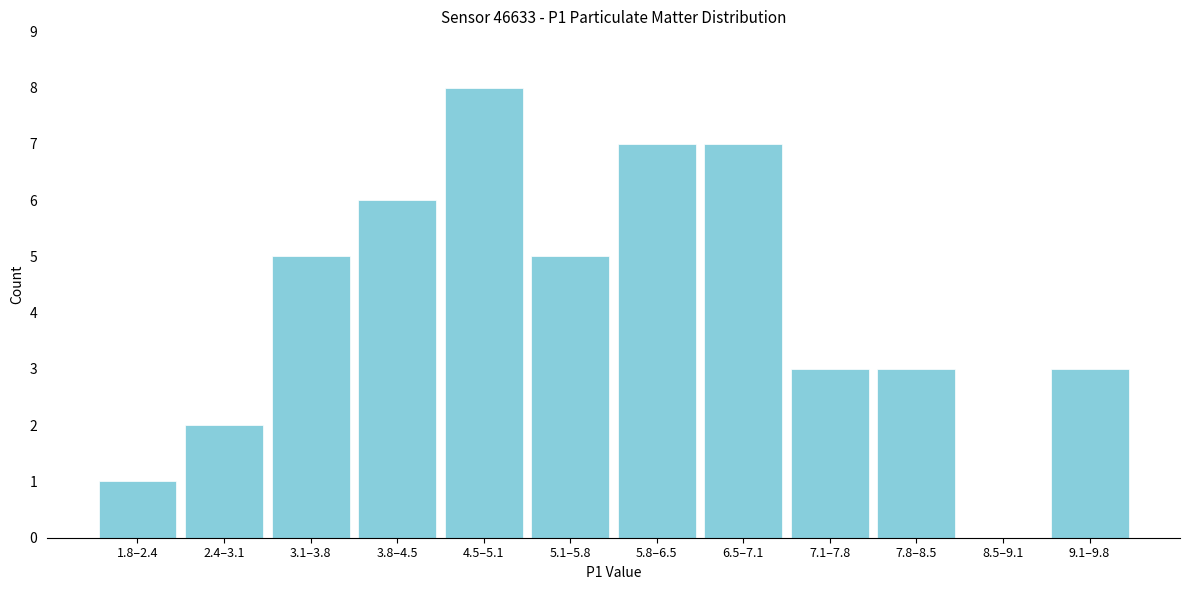

Reading left to right, extract all data points from this chart.

1.8–2.4=1	2.4–3.1=2	3.1–3.8=5	3.8–4.5=6	4.5–5.1=8	5.1–5.8=5	5.8–6.5=7	6.5–7.1=7	7.1–7.8=3	7.8–8.5=3	8.5–9.1=0	9.1–9.8=3